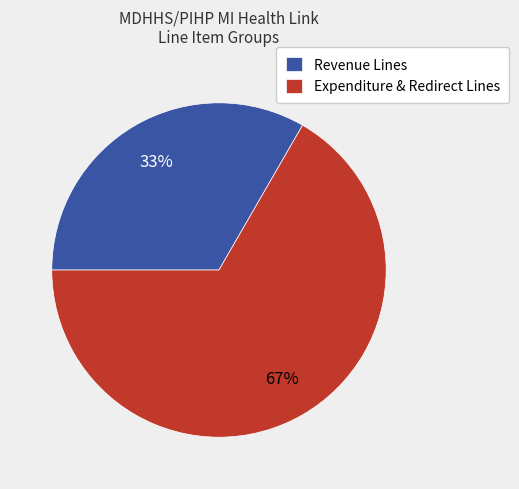

Does Revenue Lines account for over 50% of the chart?

No